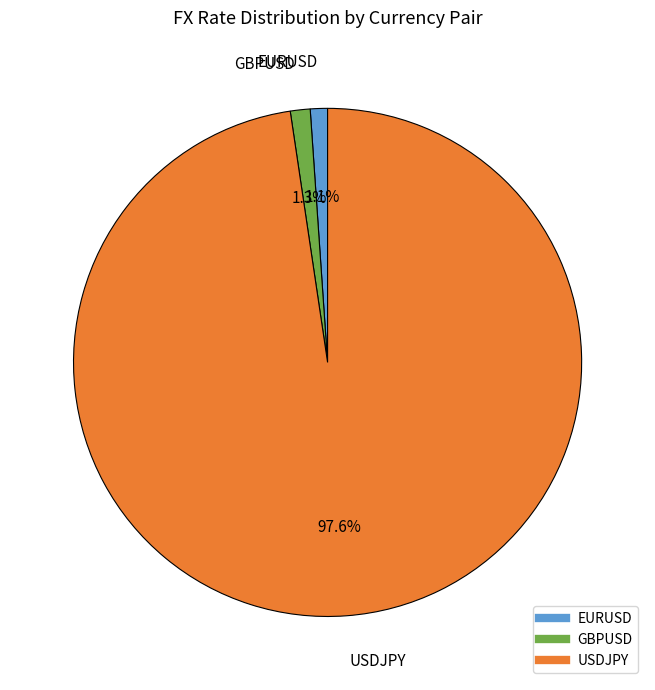

Count the number of slices in the pie.

3